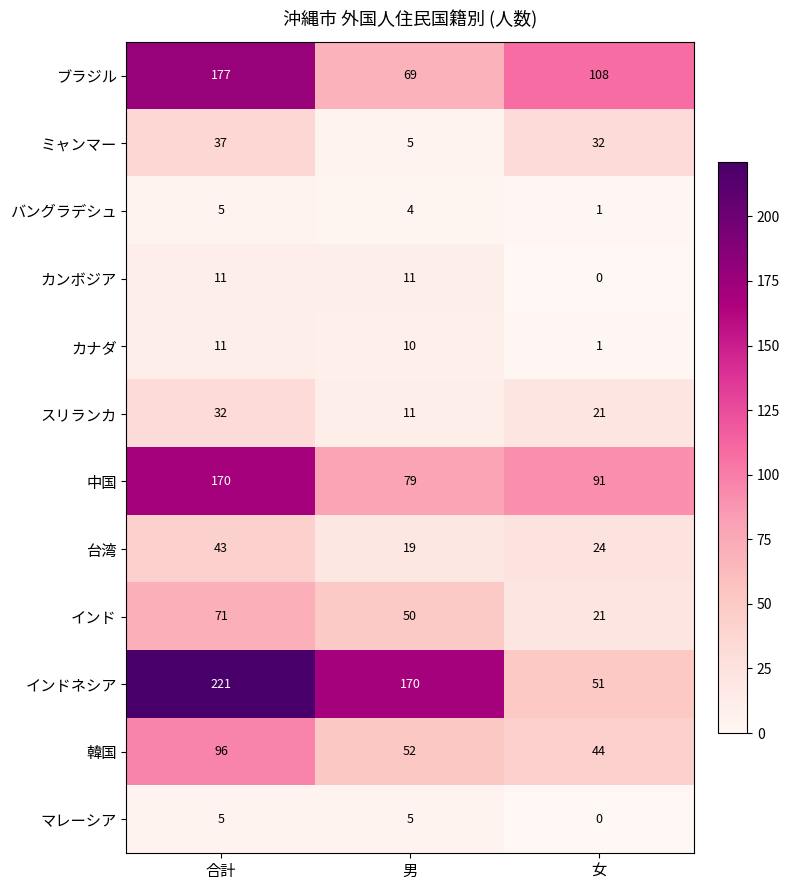

Count the number of data series in this chart.

12